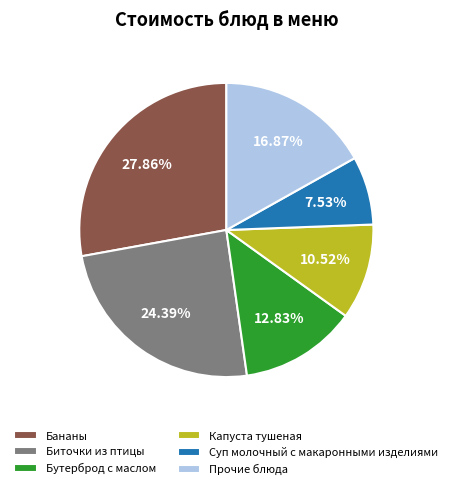

How many slices are in this pie chart?

6